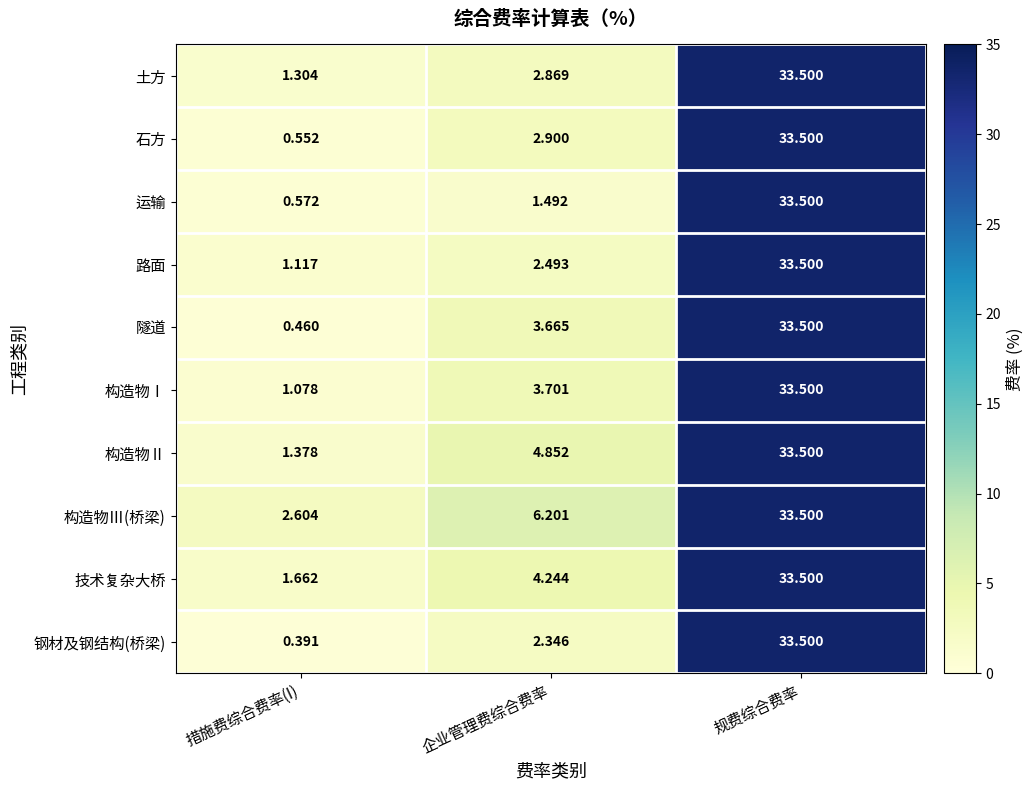

Where is 路面 nearest to the value 17?

企业管理费综合费率